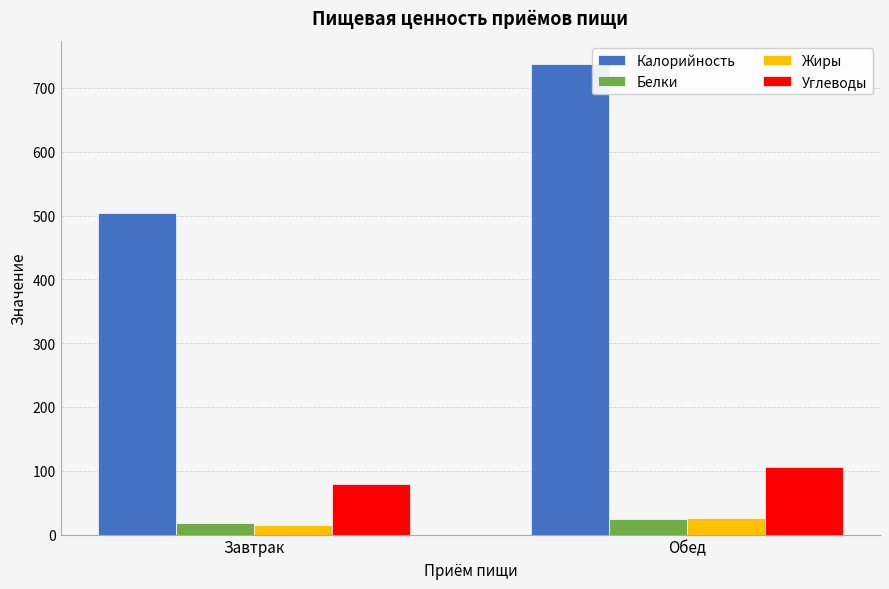

Which category has the highest value across all series?

Обед